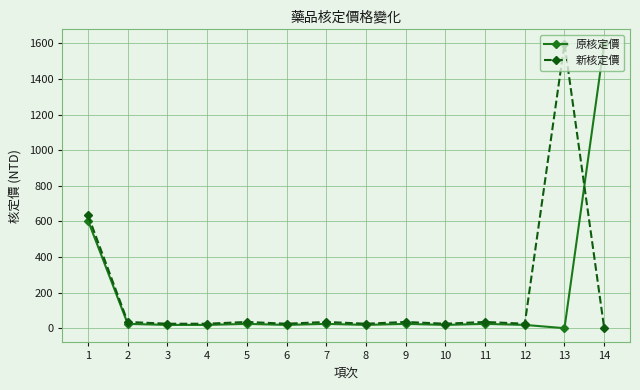

Is this an area chart (filled region under the line)?

No